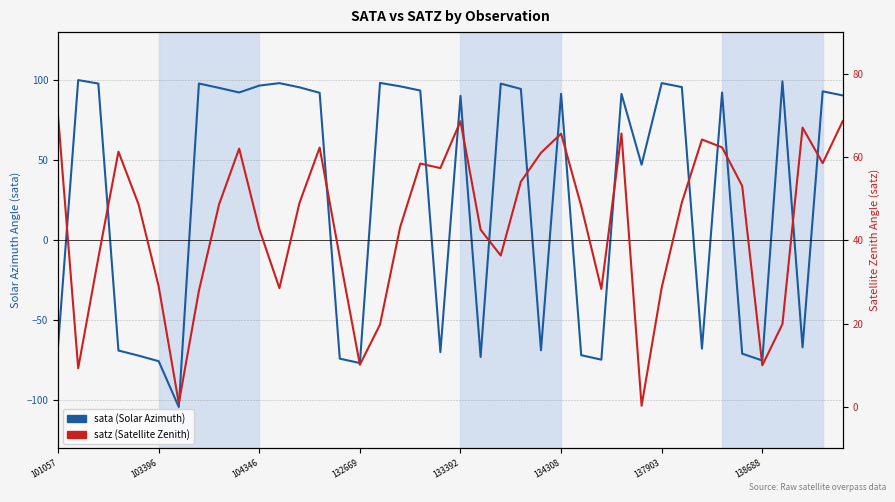

What is the total value across all series at 104346?

133.7